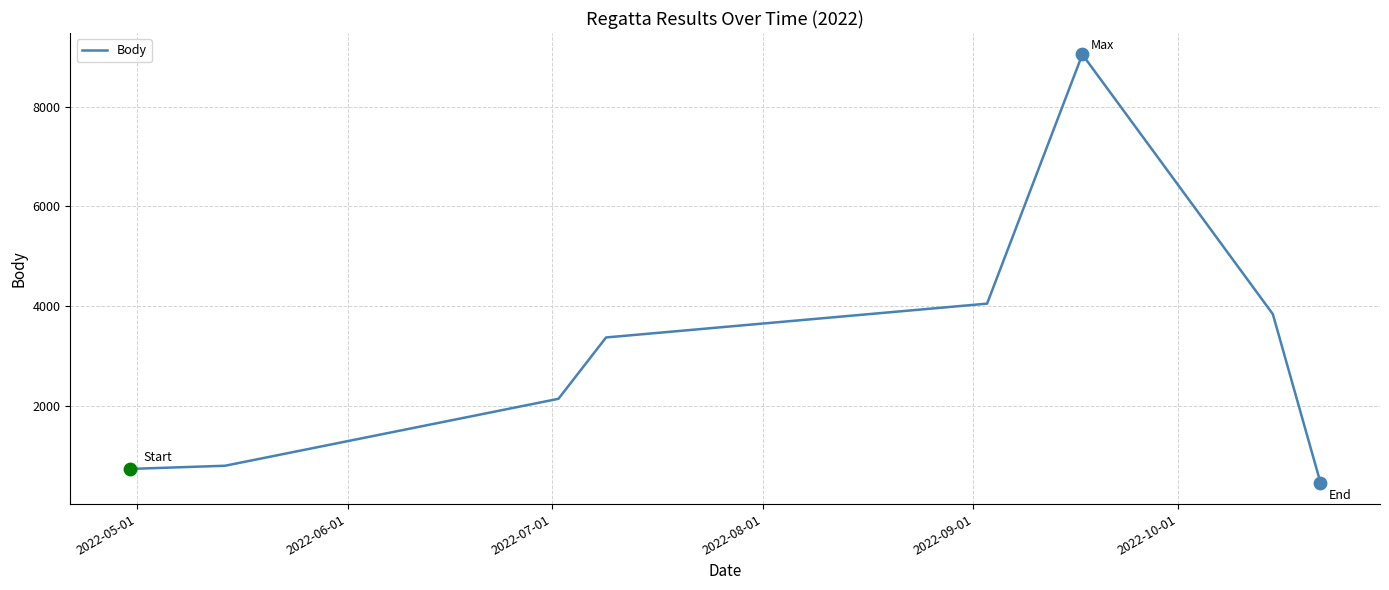

What is the average value?

3051